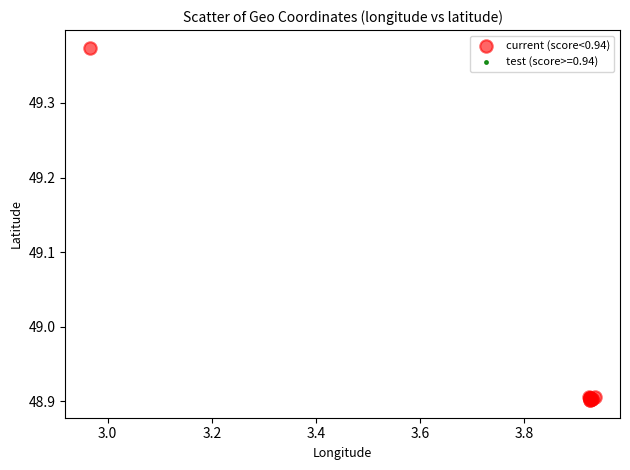

Which series has the widest spread of Y values?

current (score<0.94)